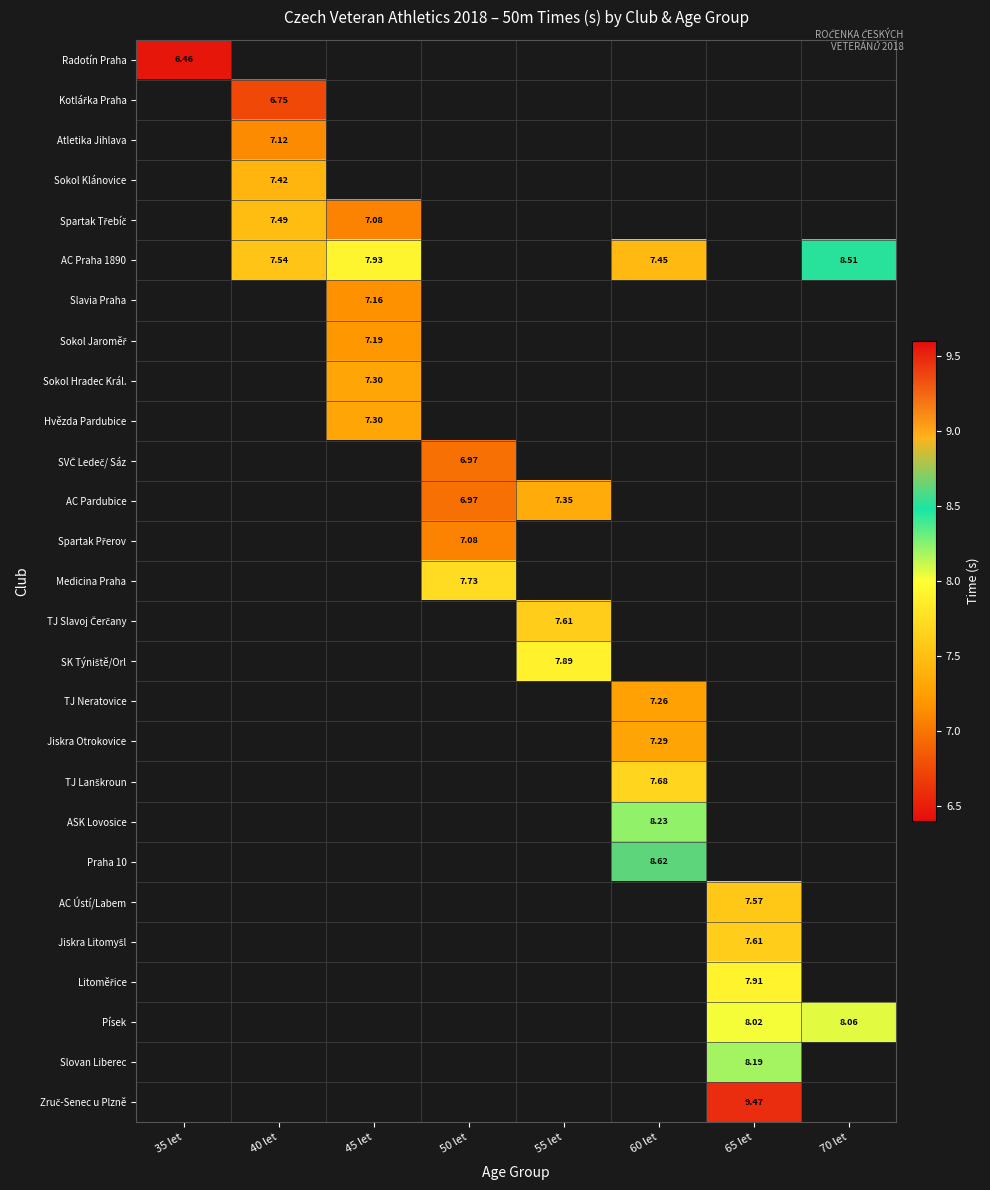

Which has a higher value, 55 let or 40 let?

40 let